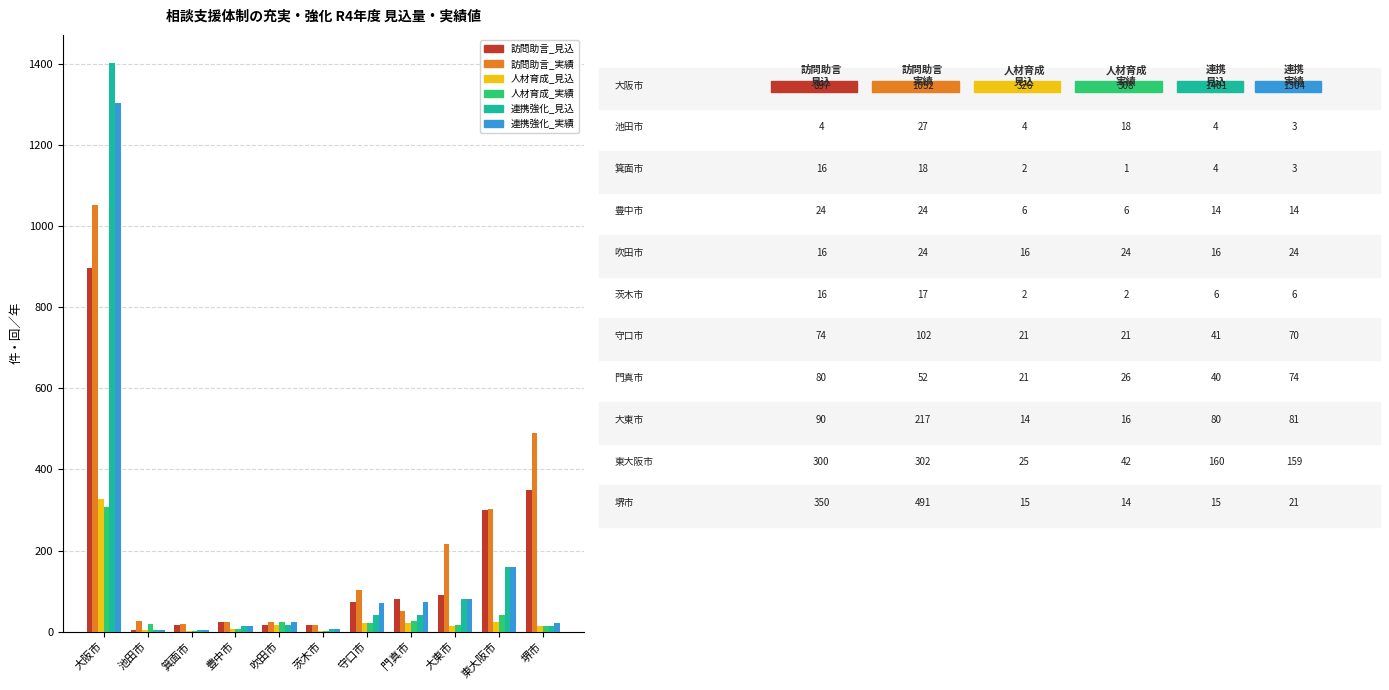

At which category is the sum across all series the highest?

大阪市